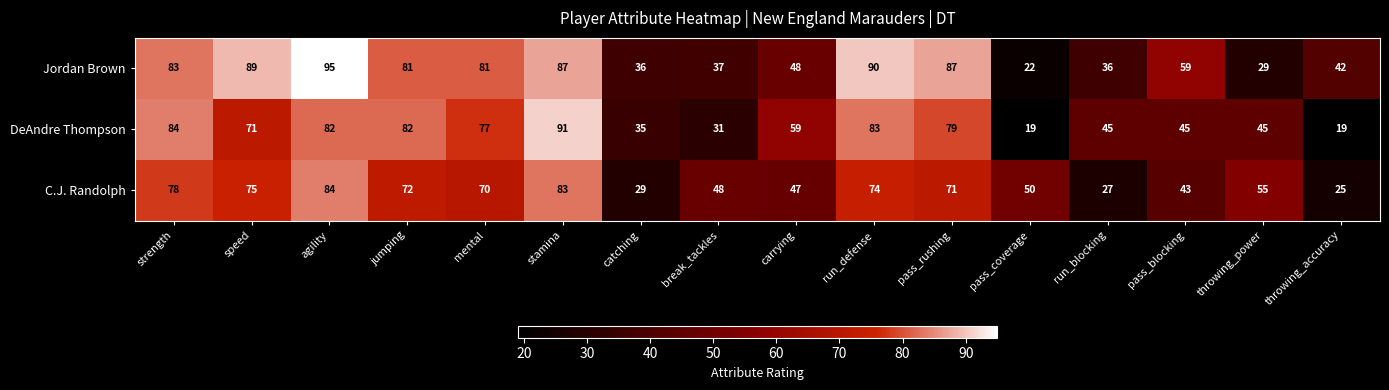

Is the value of DeAndre Thompson at throwing_power greater than the value of C.J. Randolph at agility?

No